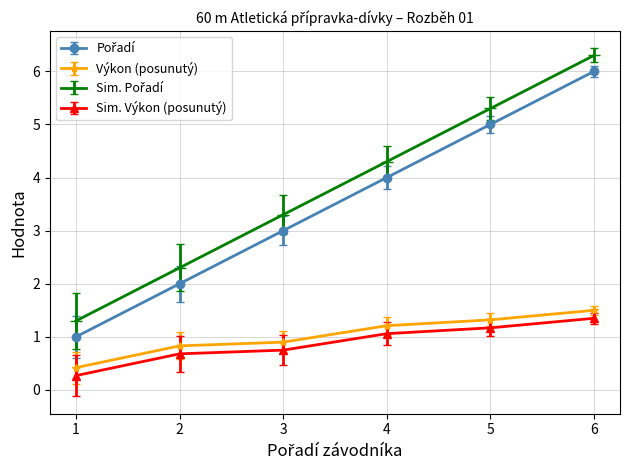

What is the maximum value shown in the chart?

6.3